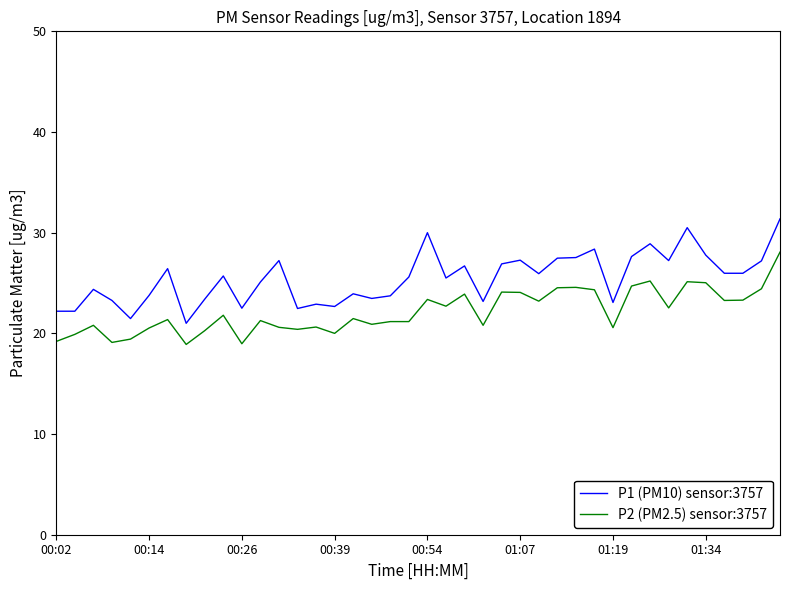

Which series has the largest total across all categories?

P1 (PM10) sensor:3757